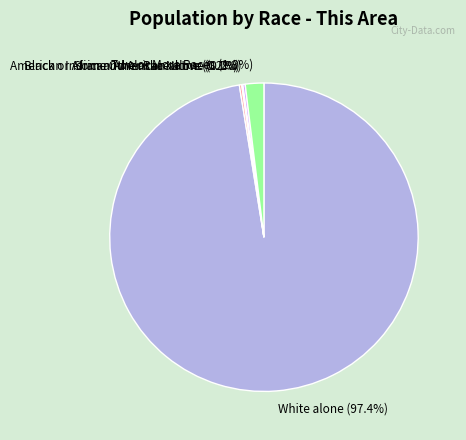

What is the largest slice in the pie chart?

White alone (97.4%)